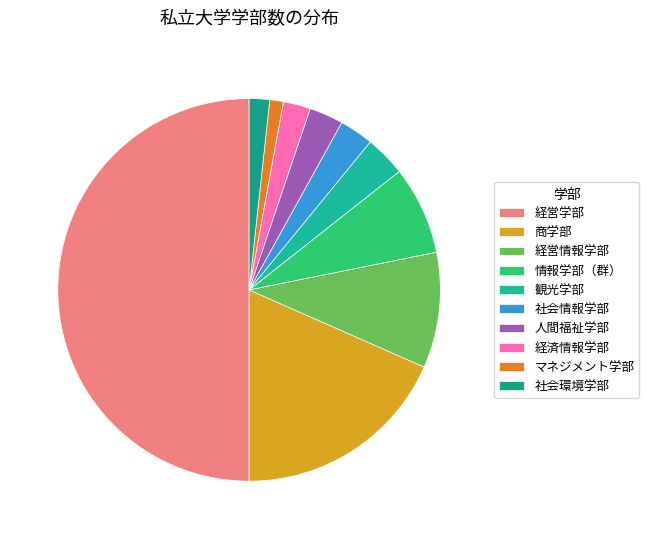

How many slices are in this pie chart?

10